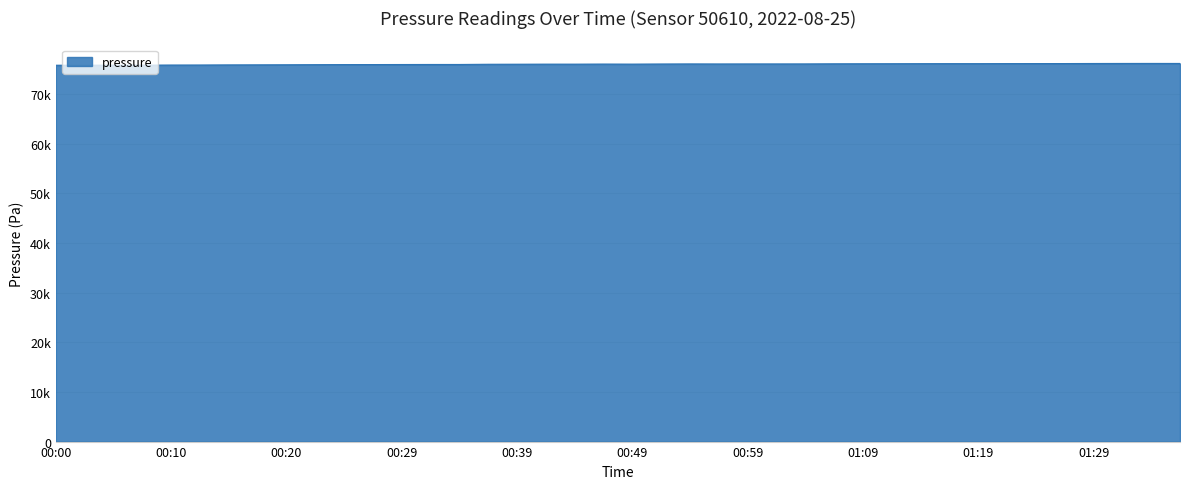

Is this an area chart (filled region under the line)?

Yes